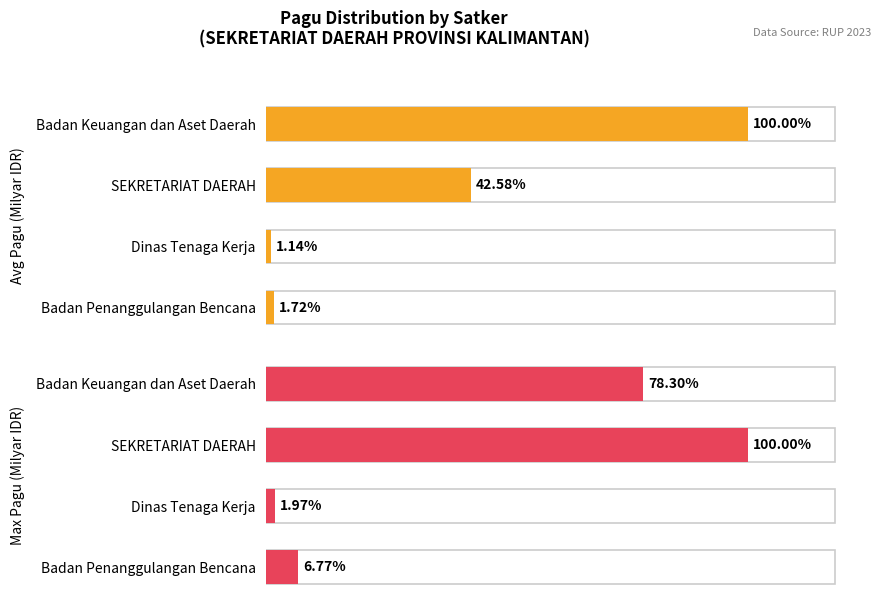

Where is Avg Pagu (Milyar IDR) nearest to the value 0?

Dinas Tenaga Kerja